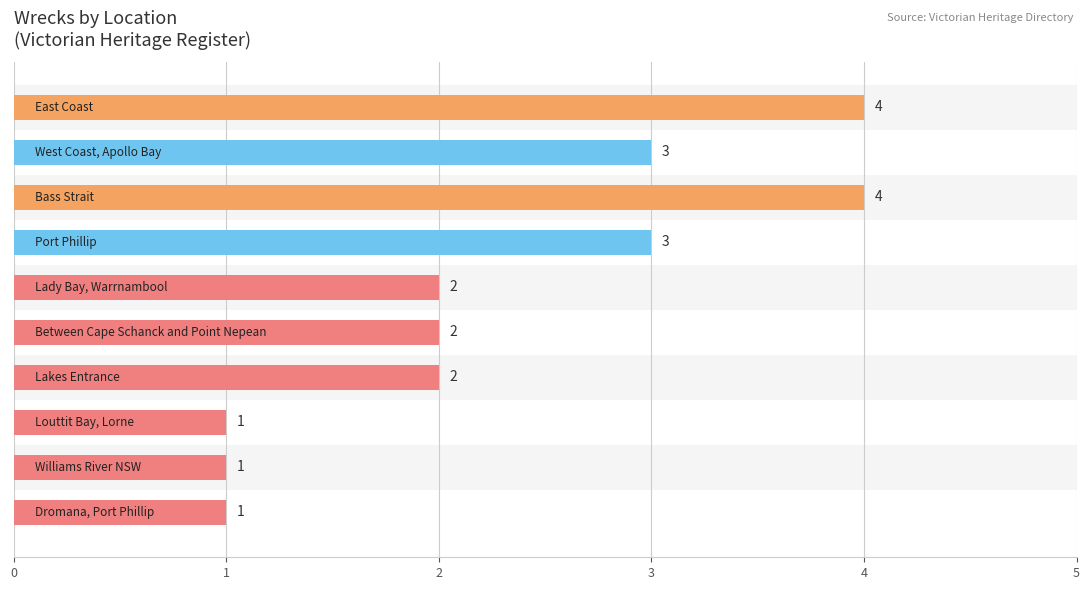

Reading top to bottom, extract all data points from this chart.

4	3	4	3	2	2	2	1	1	1